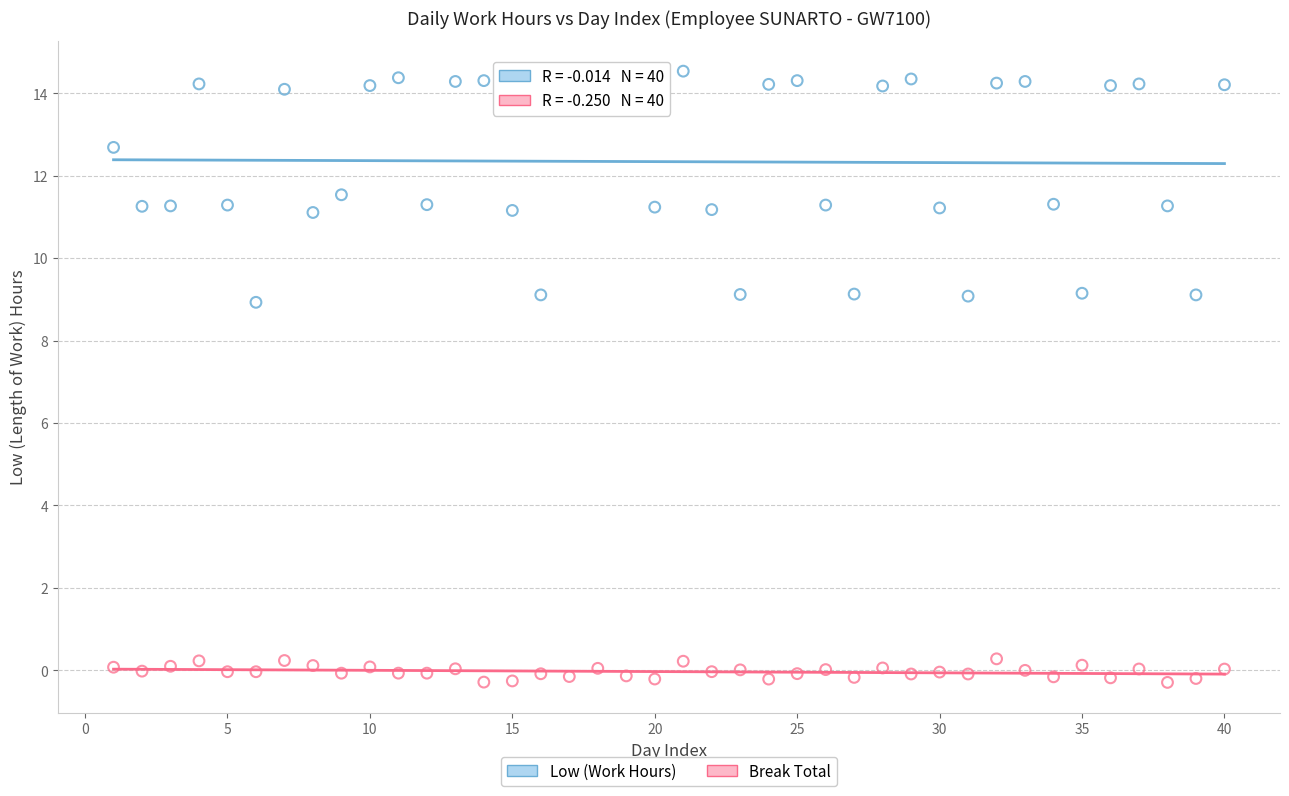

What is the X range (max minus min) for the scatter plot?

39.0